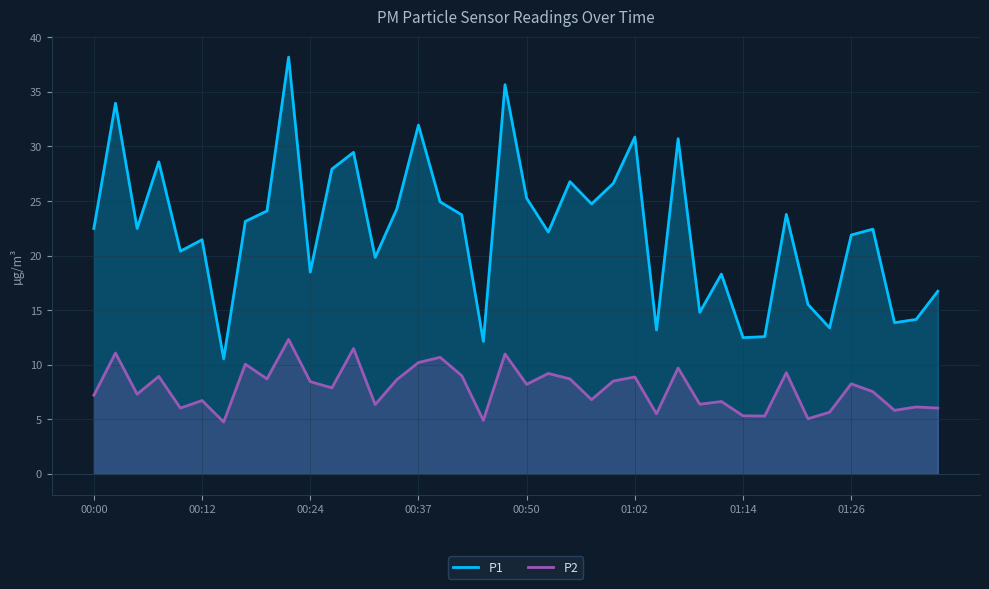

What is the value of the P2 point at the 7th from the left?

4.8